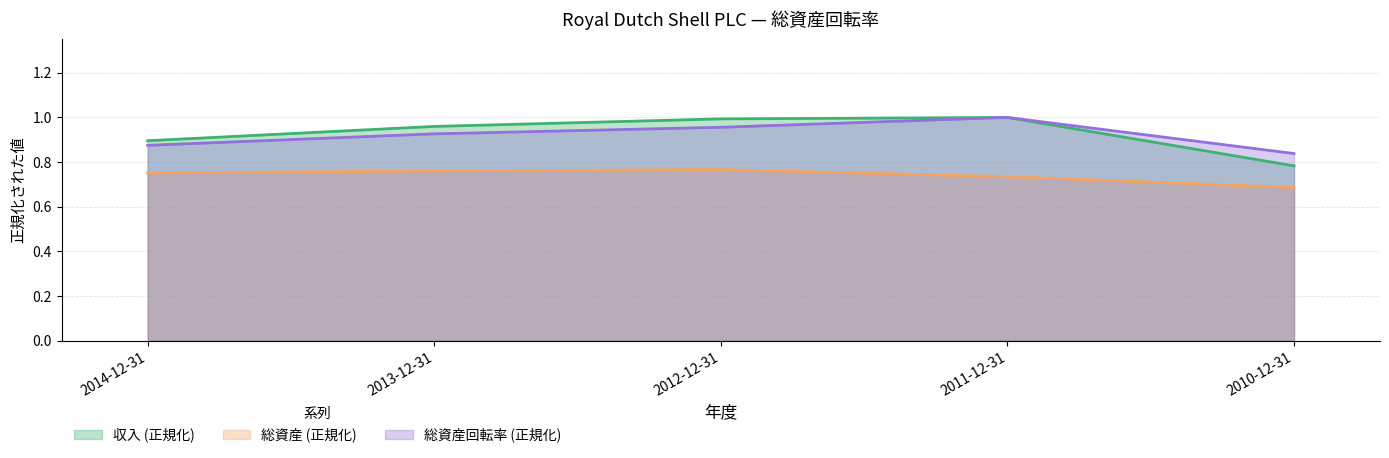

Which has a higher value, 2014-12-31 or 2011-12-31?

2011-12-31